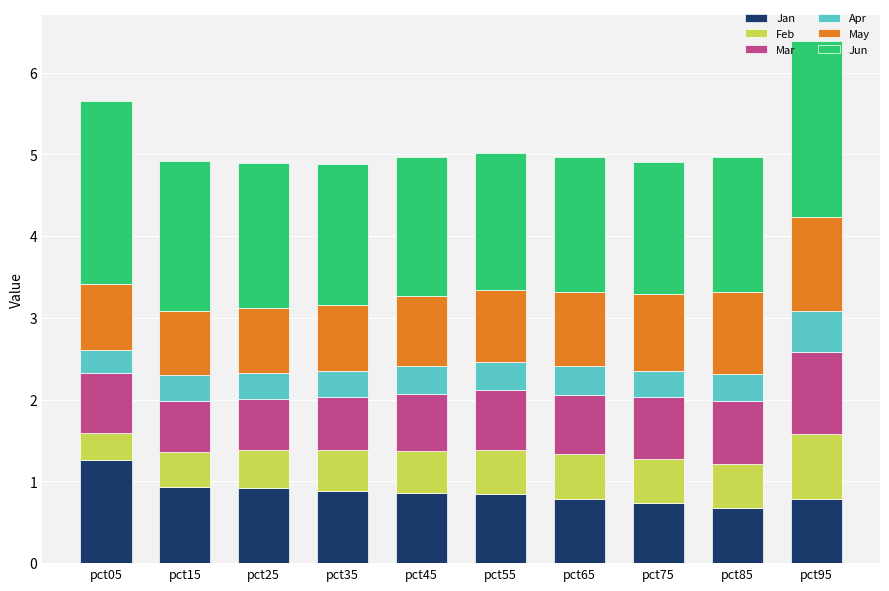

What is the lowest value of the Jan series?

0.7